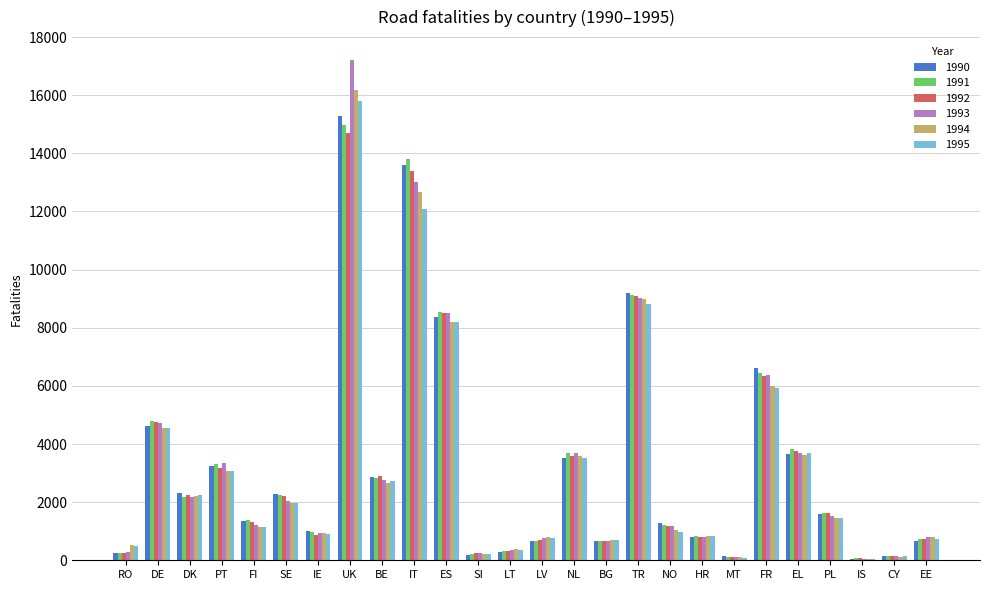

How many groups of bars are there?

26